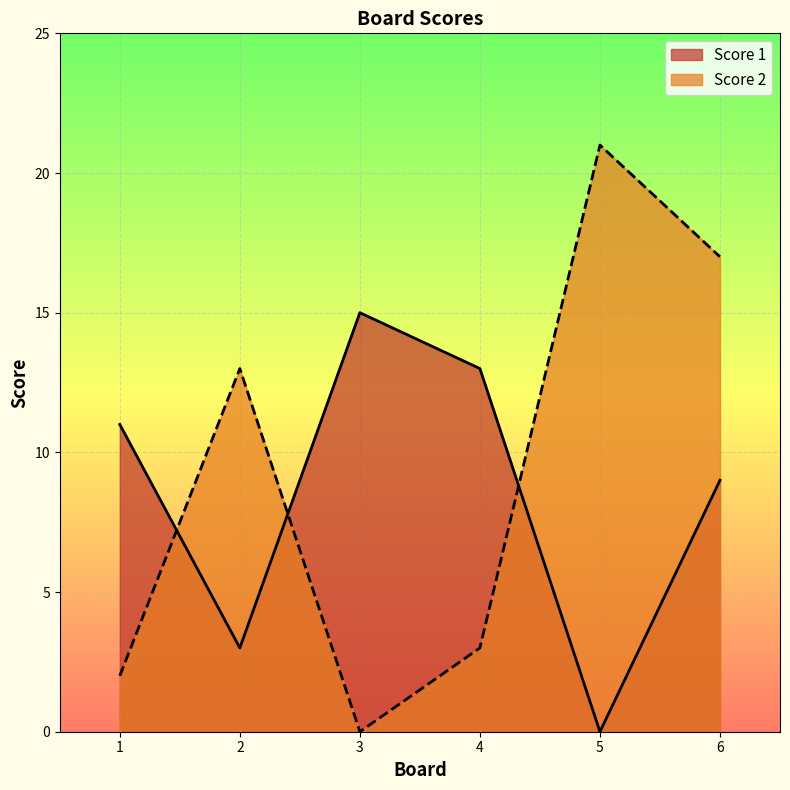

Rank the categories by Score 2 value from highest to lowest.

5, 6, 2, 4, 1, 3